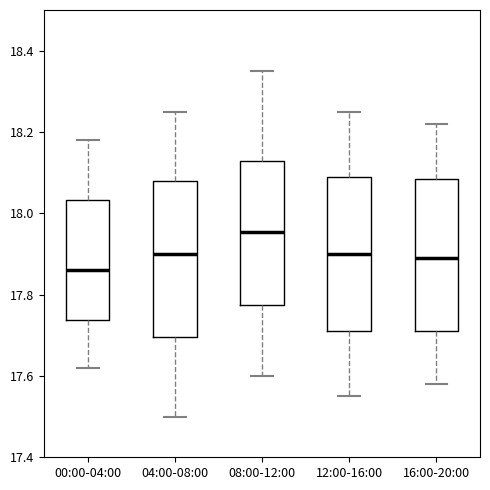

Where is the lower edge of the box for 04:00-08:00 on the y-axis? The values are not printed on the chart, so give them approximately, as read against the axis.

17.70